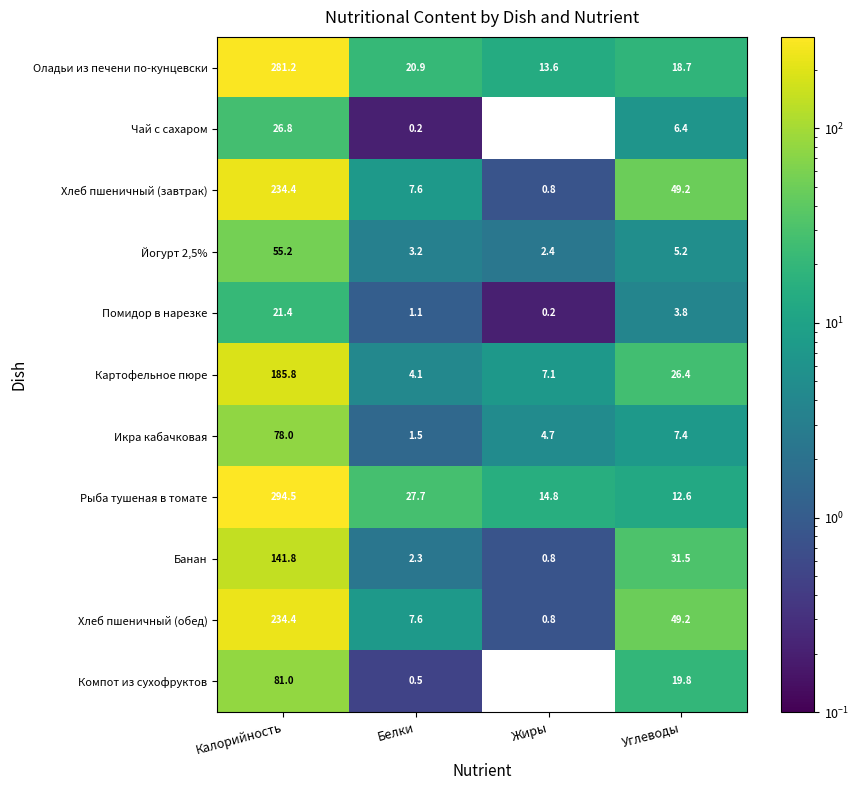

Which series changed the most between Калорийность and Жиры?

Рыба тушеная в томате